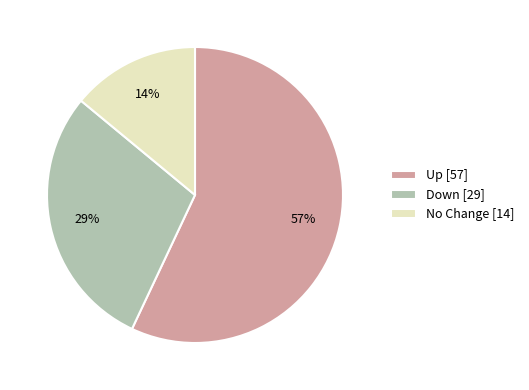

Is there any slice that represents more than half of the pie?

Yes